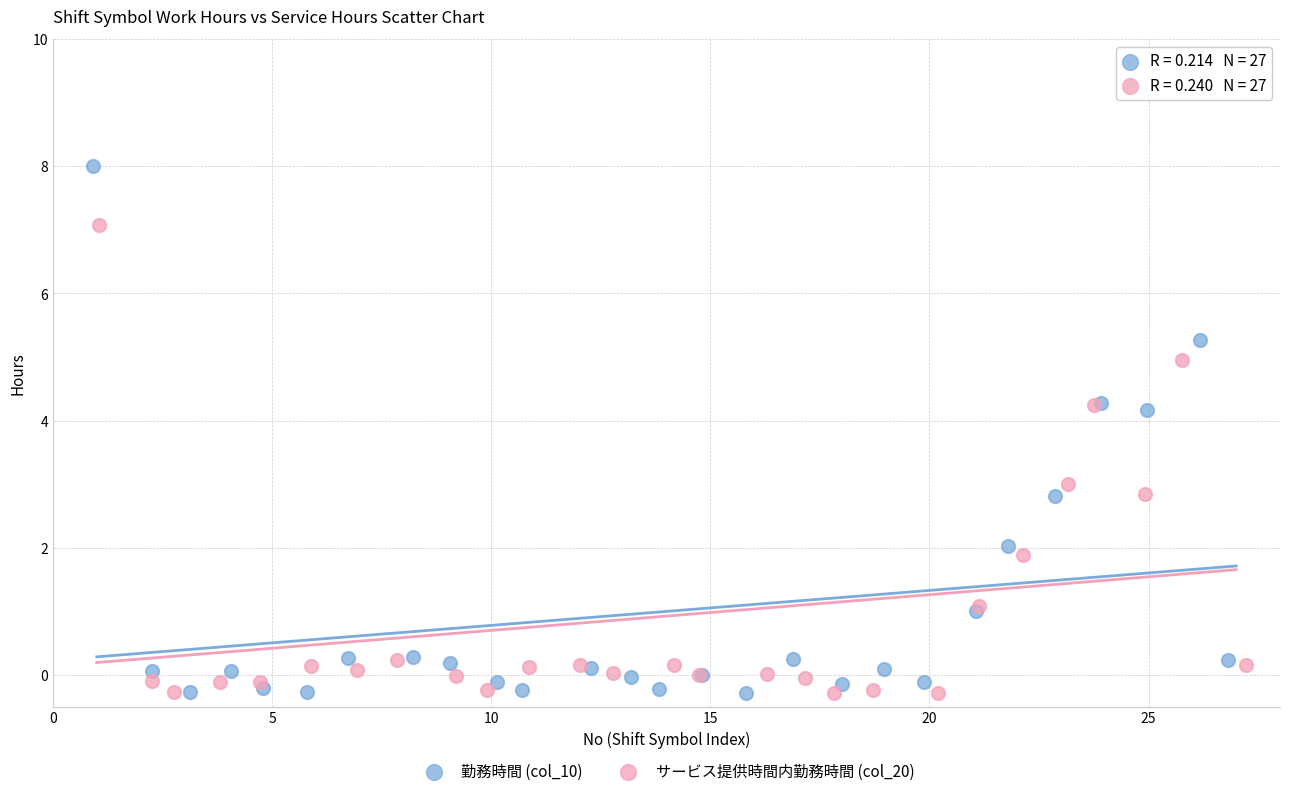

Which series has the widest spread of Y values?

勤務時間 (col_10)